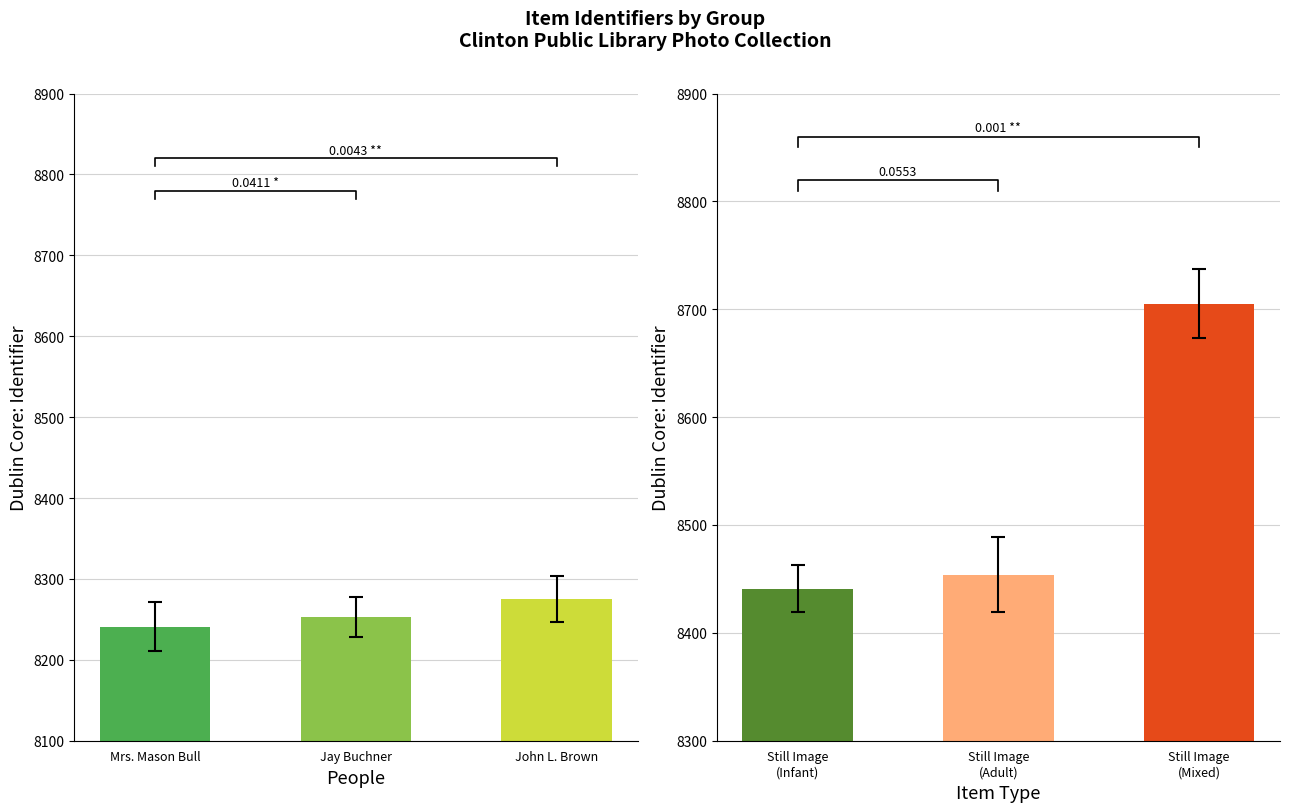

Which series has the widest spread of values?

Item Type groups